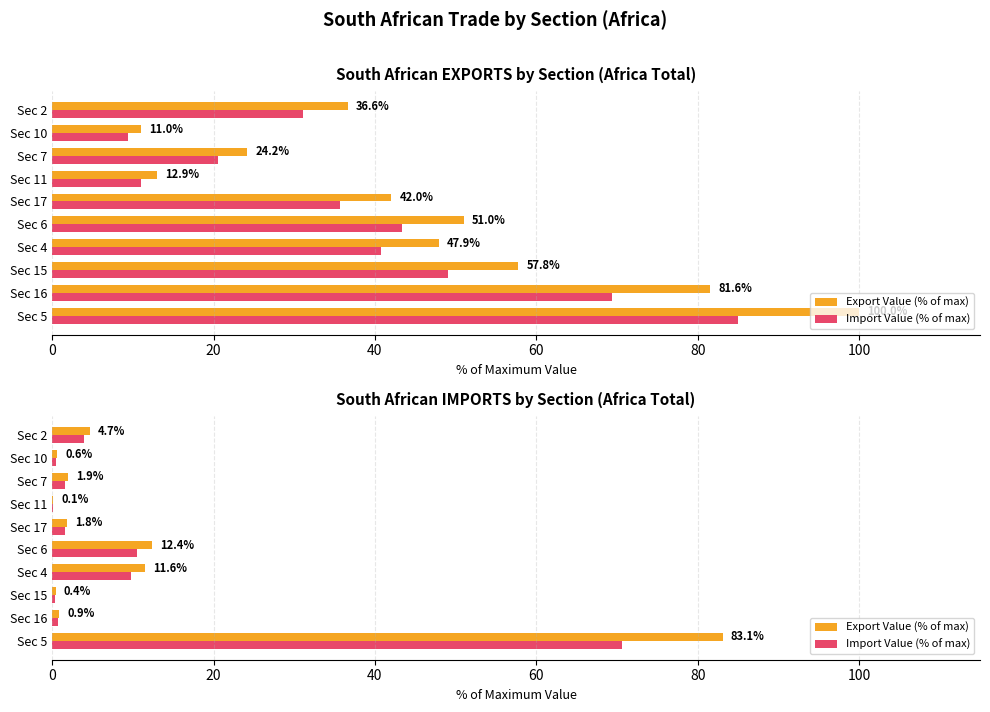

Is the value of Export Value (% of max) at Sec 17 greater than the value of Import Value (% of max) at Sec 10?

Yes